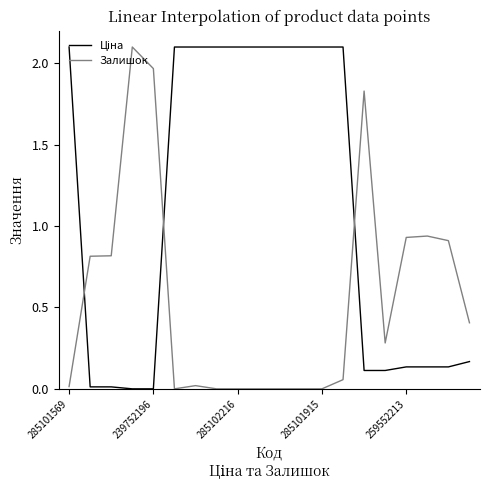

Reading right to left, transcribe all the data shown in this chart.

Ціна: 0.2	0.1	0.1	0.1	0.1	0.1	2.1	2.1	2.1	2.1	2.1	2.1	2.1	2.1	2.1	0.0	0.0	0.0	0.0	2.1
Залишок: 0.4	0.9	0.9	0.9	0.3	1.8	0.1	0.0	0.0	0.0	0.0	0.0	0.0	0.0	0.0	2.0	2.1	0.8	0.8	0.0